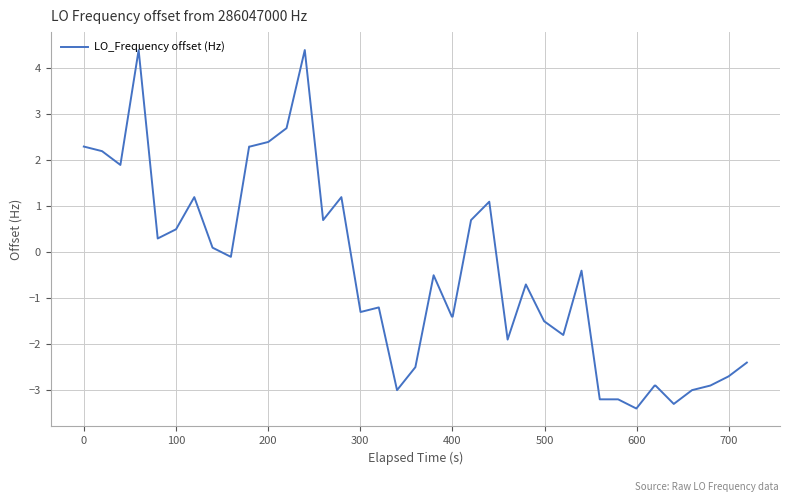

What is the smallest value displayed?

-3.4